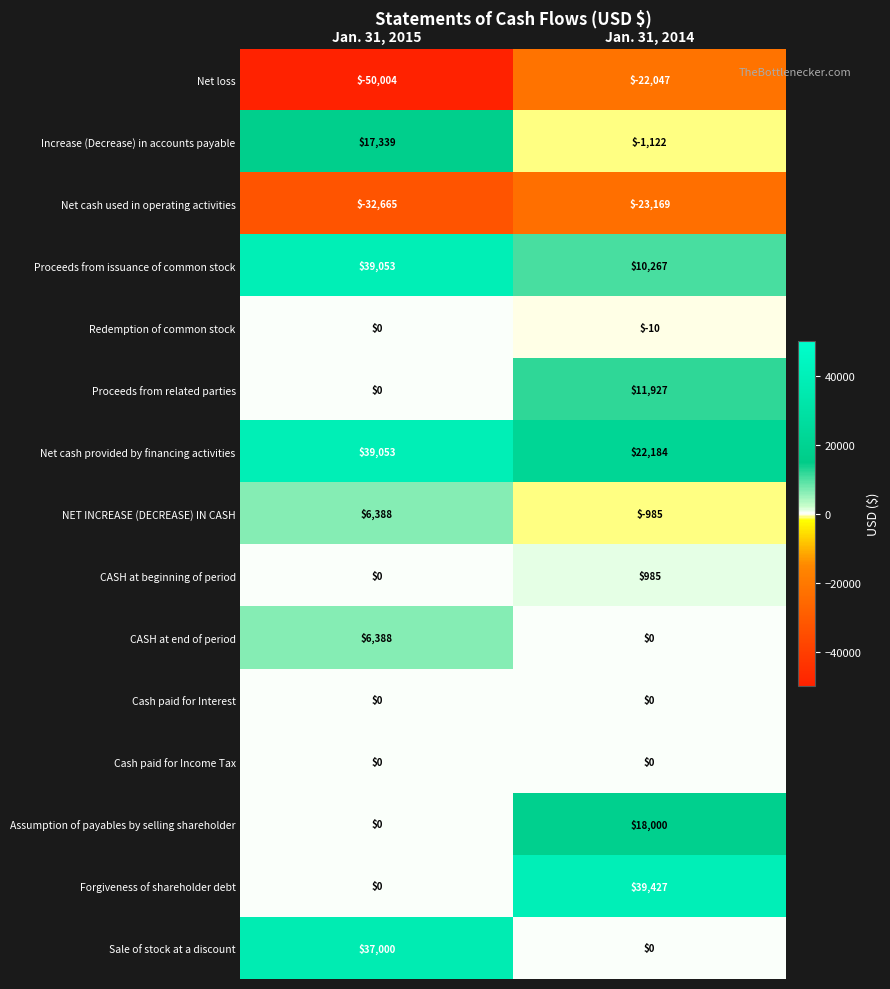

Read the Proceeds from issuance of common stock value at Jan. 31, 2014, to the nearest 50.

10250